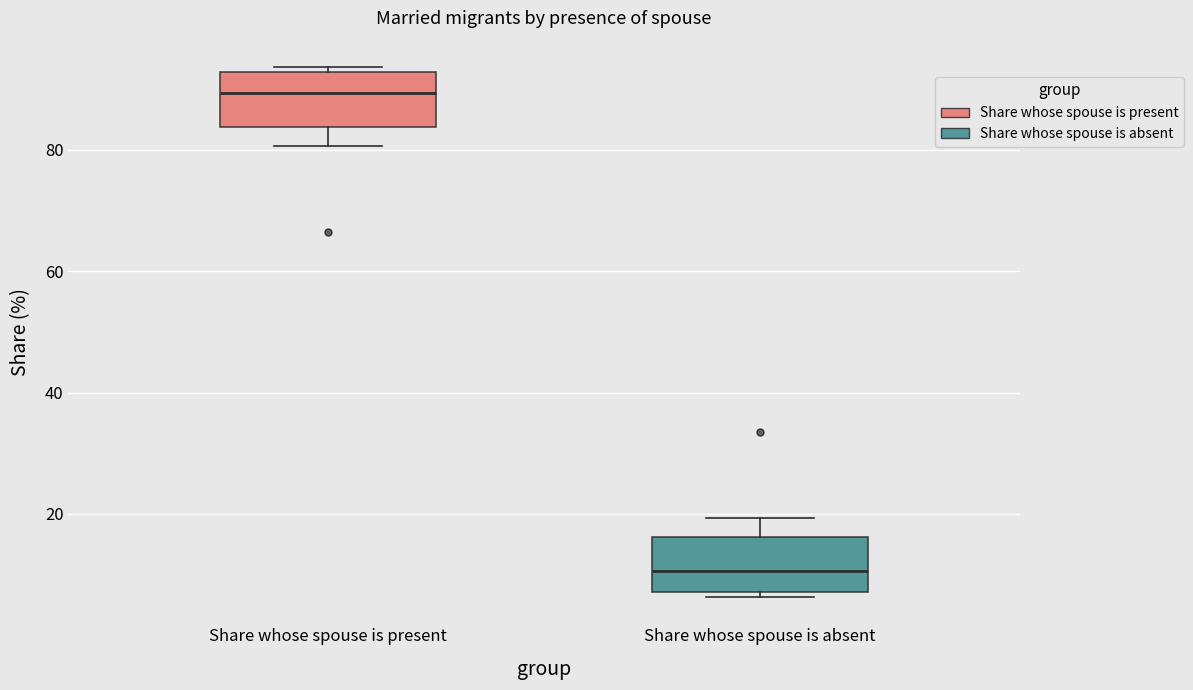

Reading left to right, transcribe this box plot: for each box, give where its median line is, the range the box spans, and where its two whiskers end, as read against the y-axis. The values are not printed on the chart, so give them approximately, as read against the axis.

Share whose spouse is present: median 90, box 84 to 92, whiskers 80 to 94
Share whose spouse is absent: median 10, box 8 to 16, whiskers 6 to 20